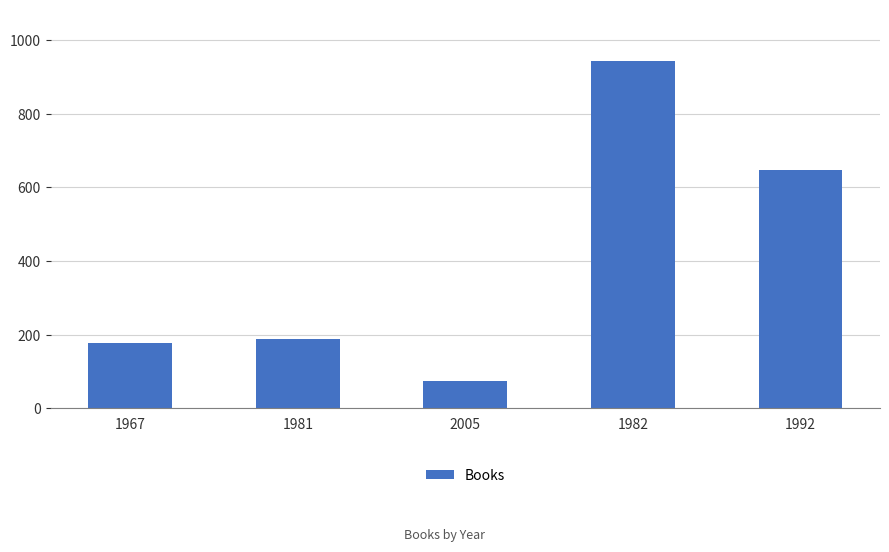

What is the change in value from 2005 to 1982?

+868